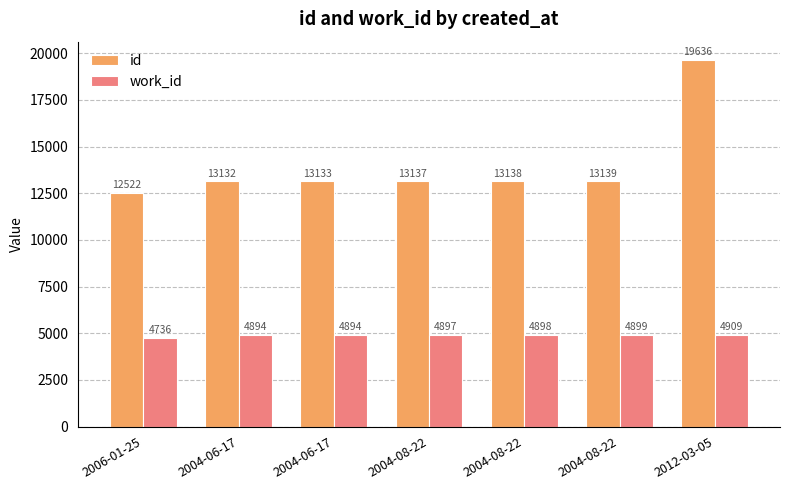

List the labels in order of work_id value, smallest first.

2006-01-25, 2004-06-17, 2004-06-17, 2004-08-22, 2004-08-22, 2004-08-22, 2012-03-05